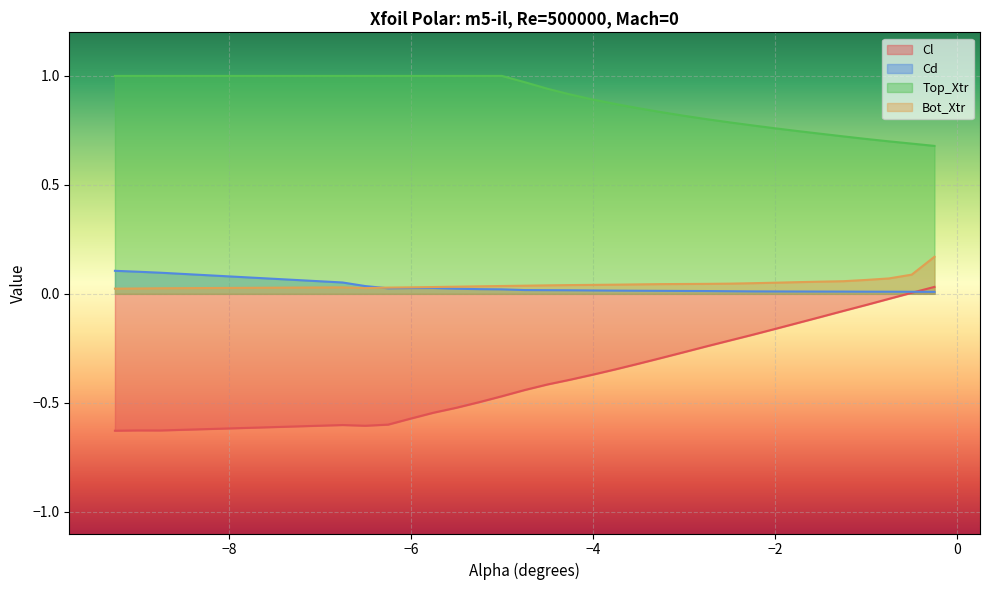

Which series has the largest total across all categories?

Top_Xtr